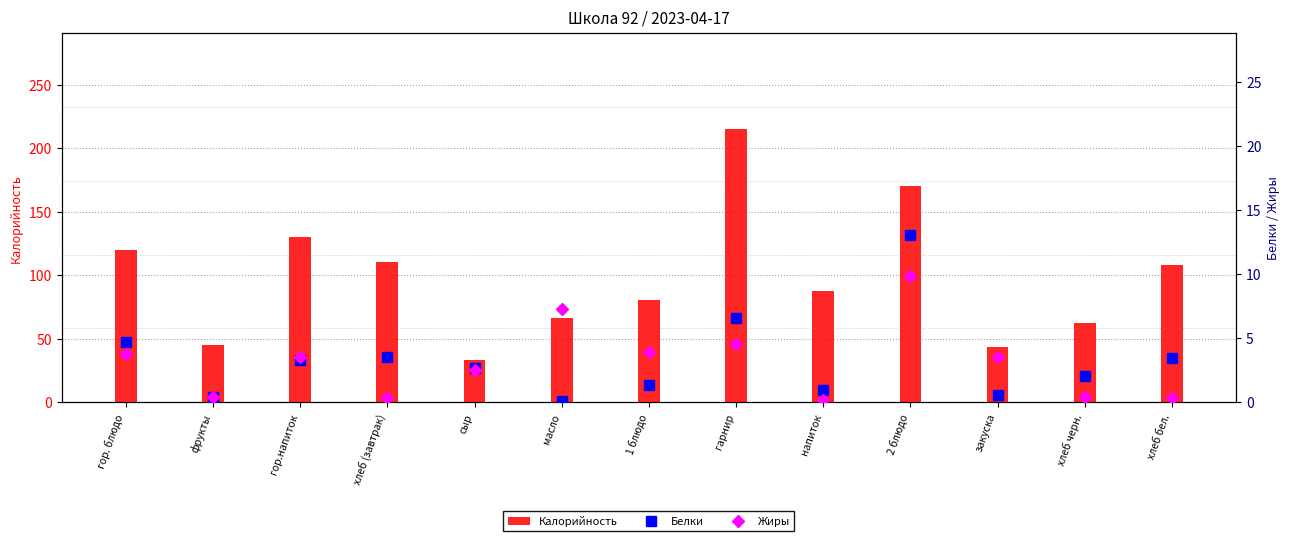

What is the spread (max minus min) of values at гарнир?

210.4